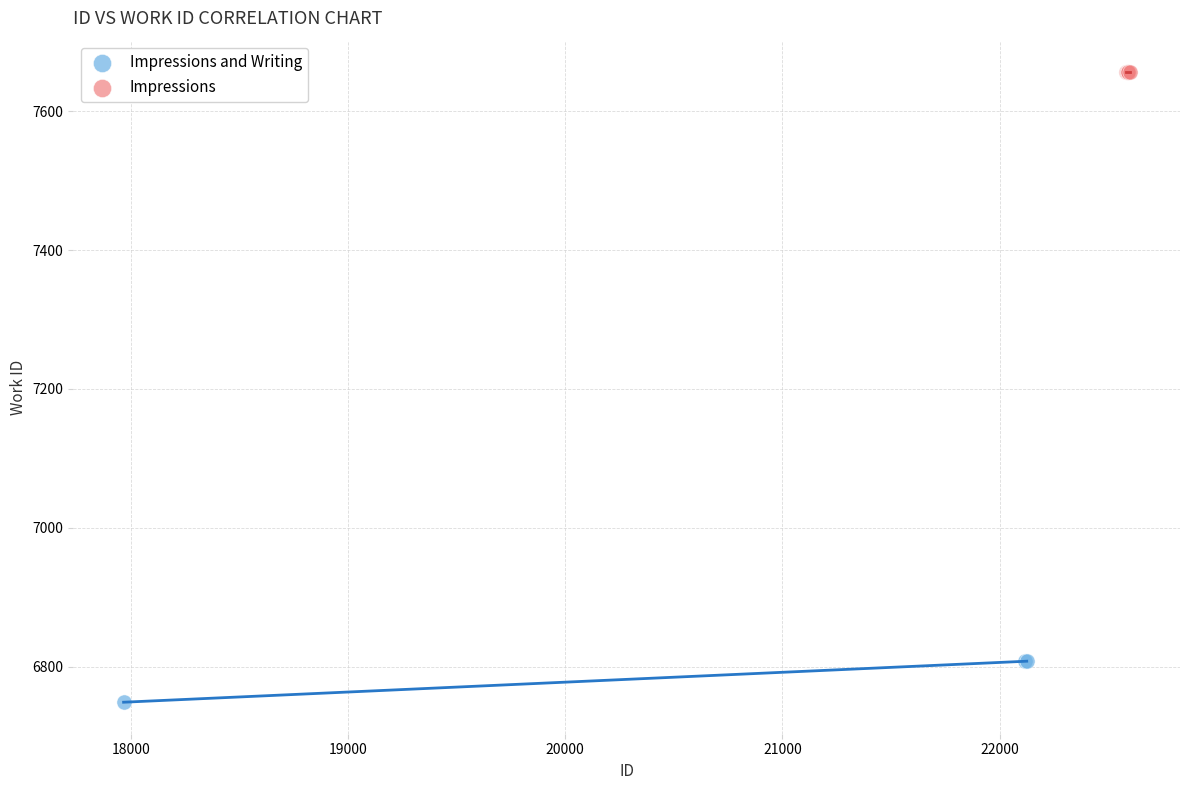

Which series reaches the maximum Y coordinate?

Impressions